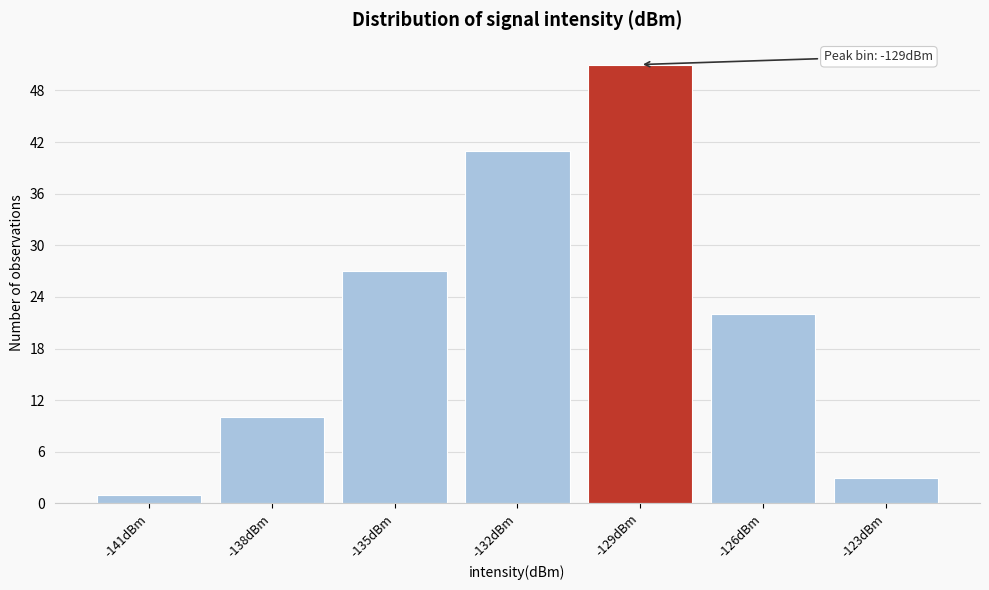

Reading left to right, list all the values displayed in this chart.

-141dBm=1	-138dBm=10	-135dBm=27	-132dBm=41	-129dBm=51	-126dBm=22	-123dBm=3